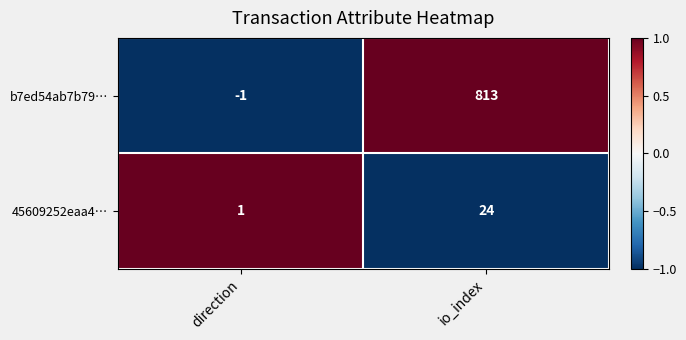

At direction, list the series in order from largest to smallest.

45609252eaa4…, b7ed54ab7b79…